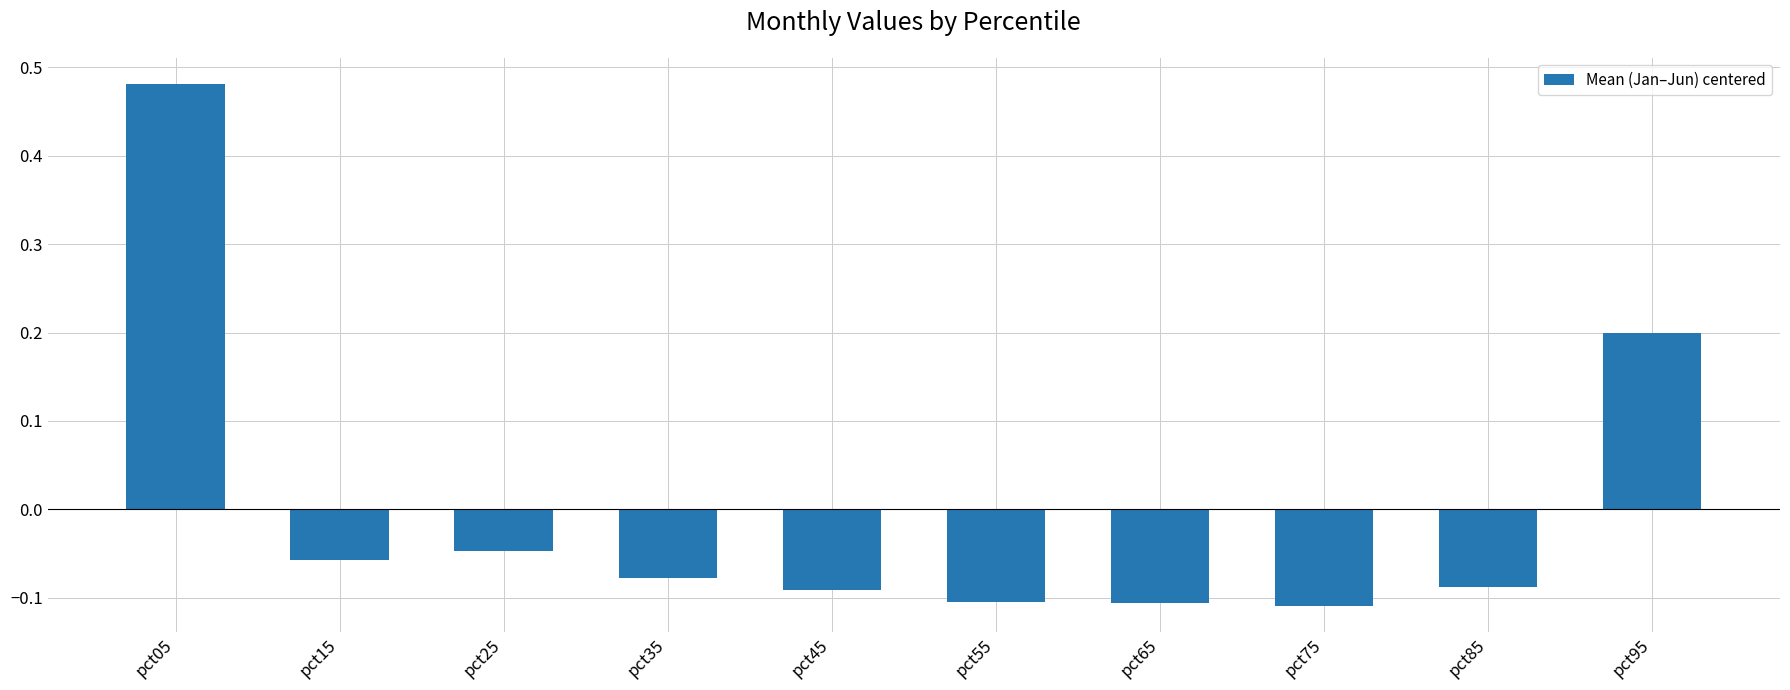

Are the bars horizontal?

No